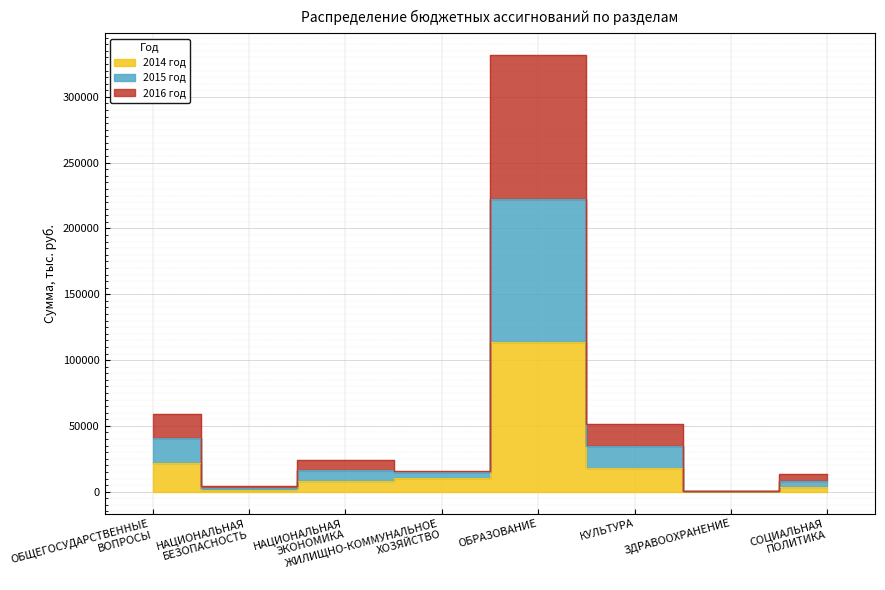

At which label is 2016 год closest to 111576?

ОБЩЕГОСУДАРСТВЕННЫЕ
ВОПРОСЫ